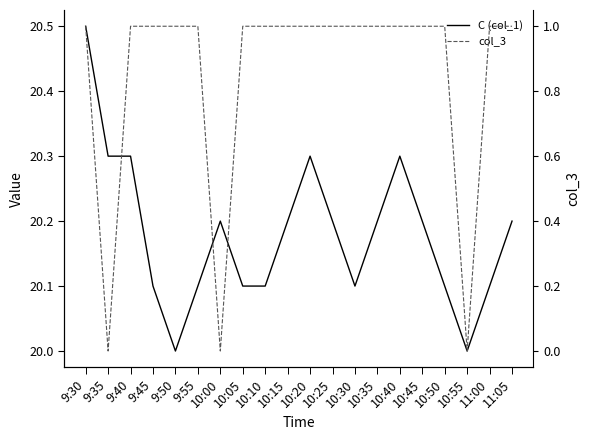

What is the value of the C (col_1) point at the 7th from the left?

20.2